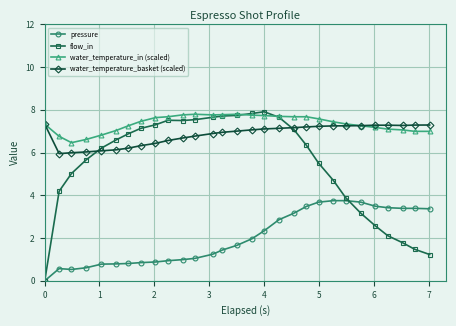

True or false: pressure and water_temperature_basket (scaled) cross at least once.

False